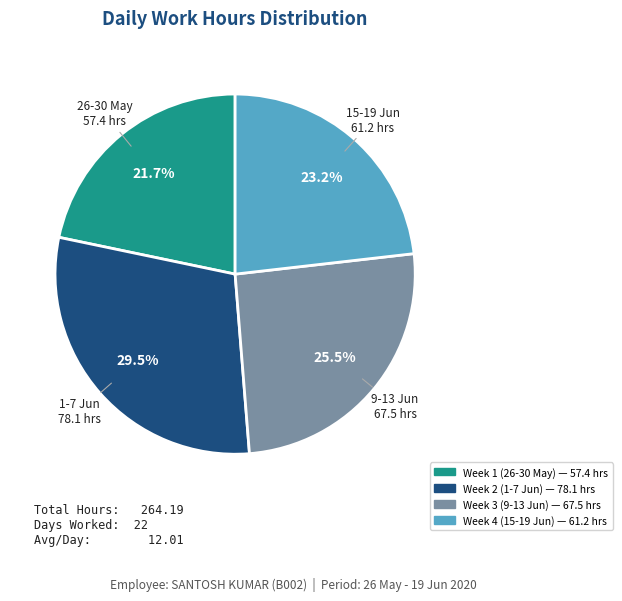

Is there any slice that represents more than half of the pie?

No